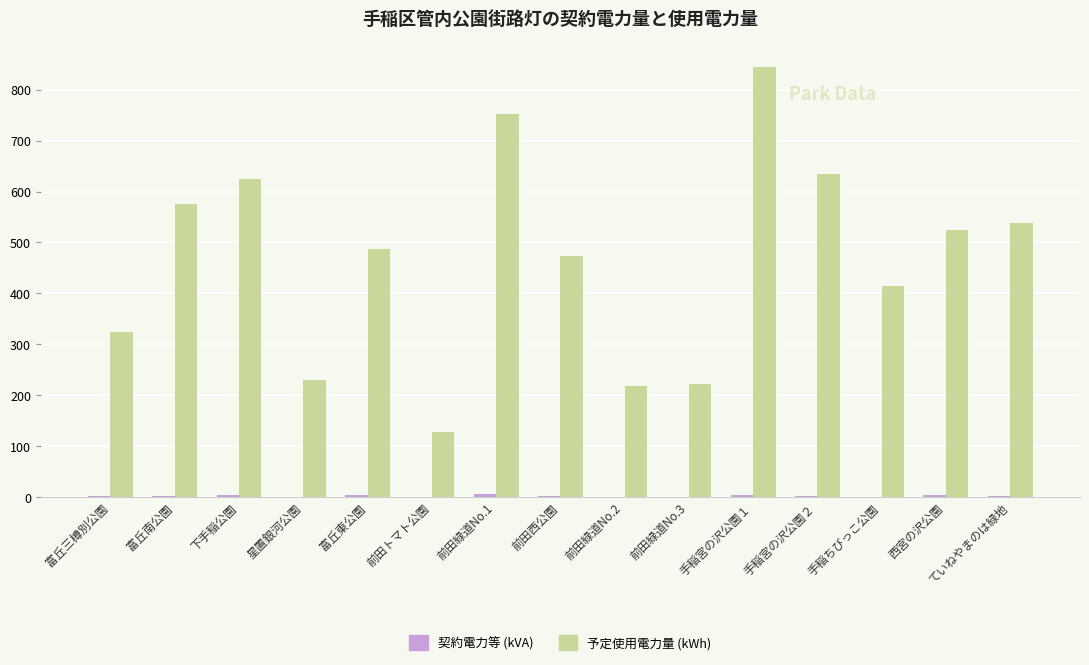

Which category has the highest value in the 予定使用電力量 (kWh) series?

手稲宮の沢公園１